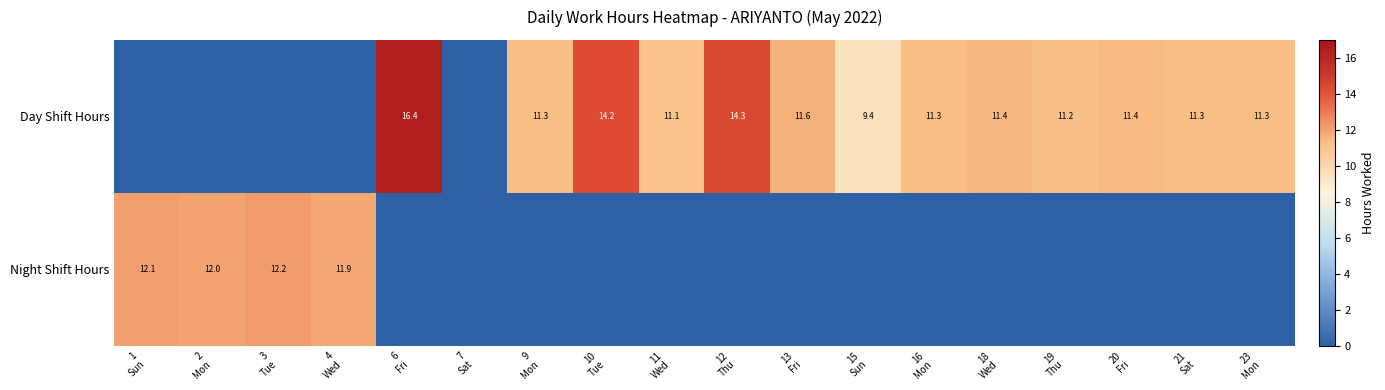

List the labels in order of Day Shift Hours value, smallest first.

1 Sun, 2 Mon, 3 Tue, 4 Wed, 7 Sat, 15 Sun, 11 Wed, 19 Thu, 9 Mon, 16 Mon, 21 Sat, 23 Mon, 20 Fri, 18 Wed, 13 Fri, 10 Tue, 12 Thu, 6 Fri